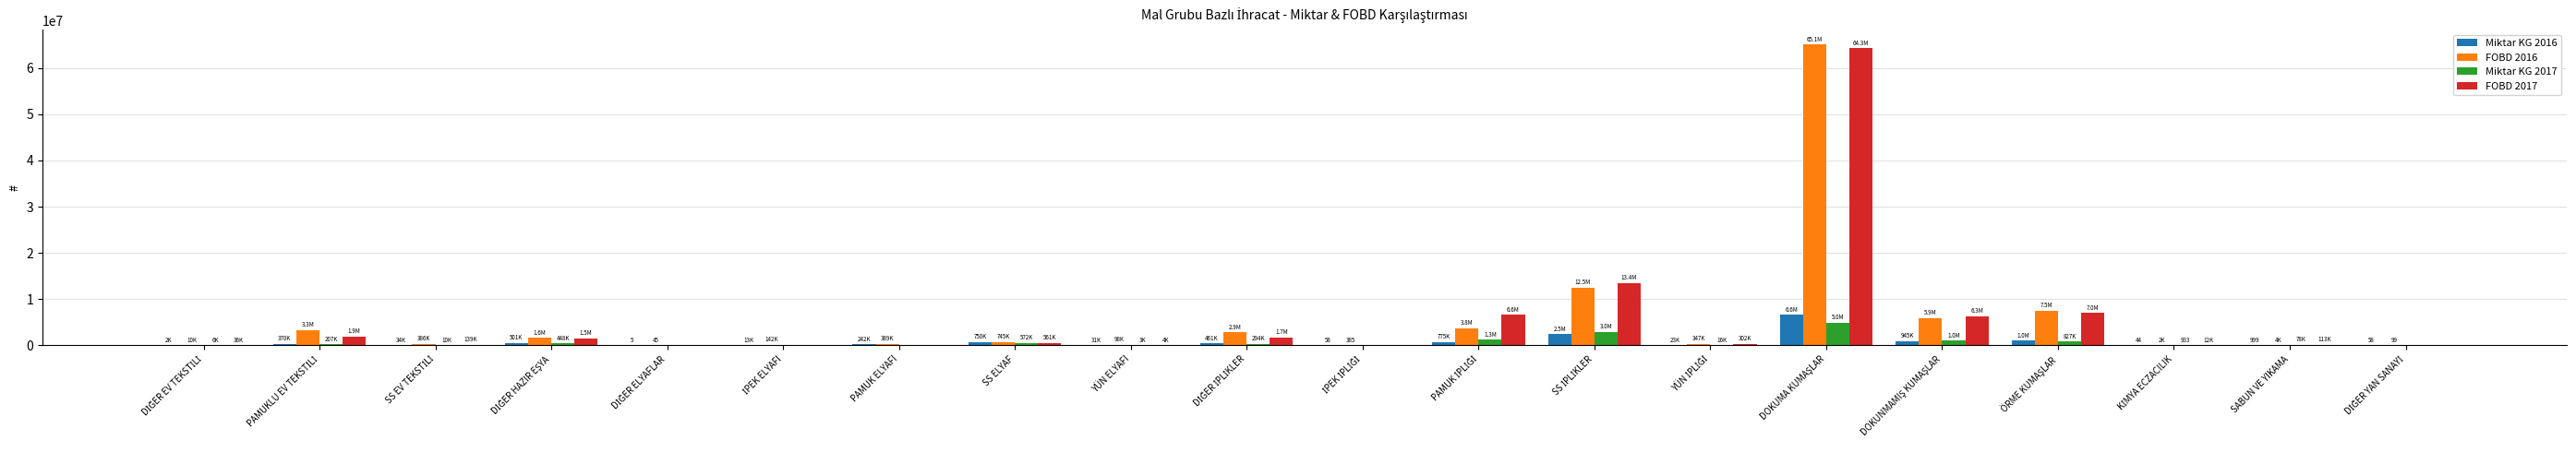

The FOBD 2017 series shows 0.0 at PAMUK ELYAFI. True or false?

True